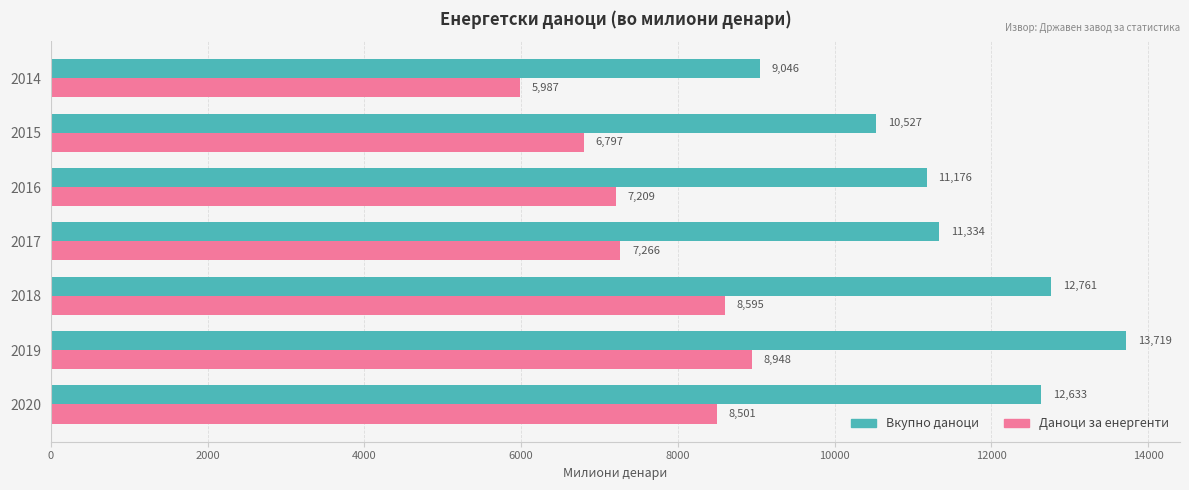

Which series has the largest range (max minus min)?

Вкупно даноци